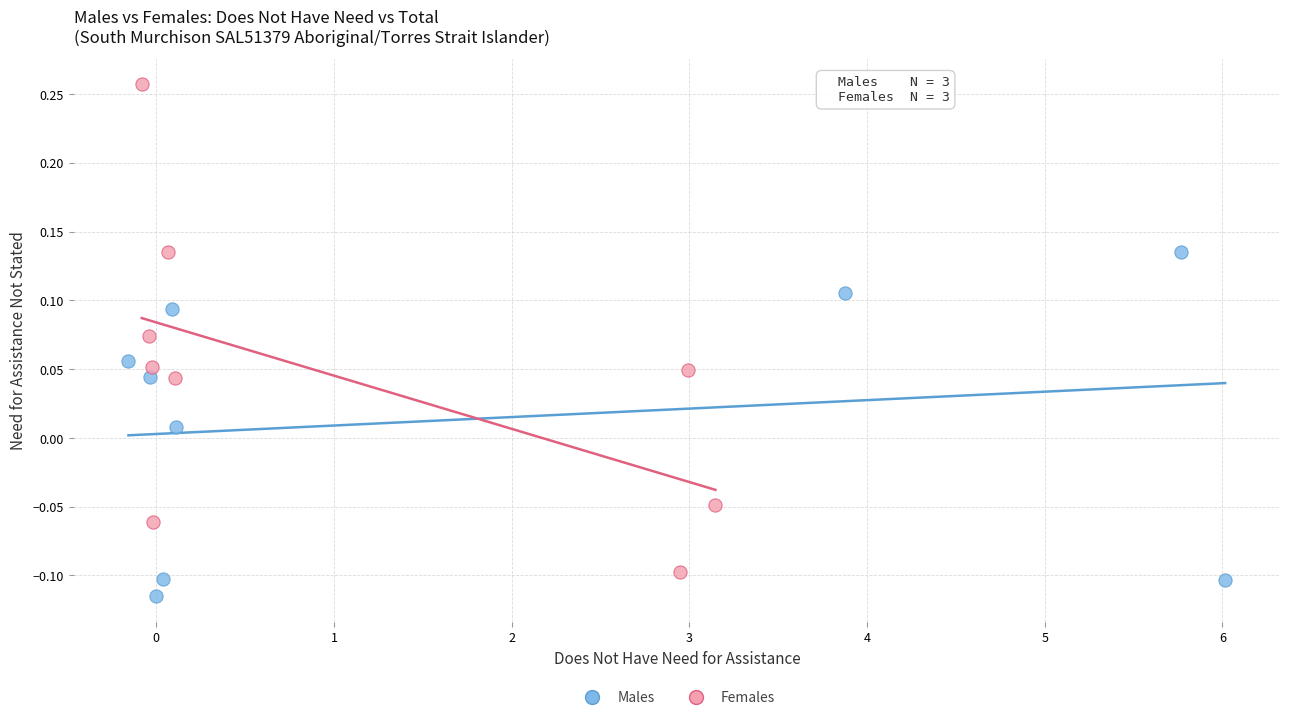

Which series contains the highest Y value?

Females